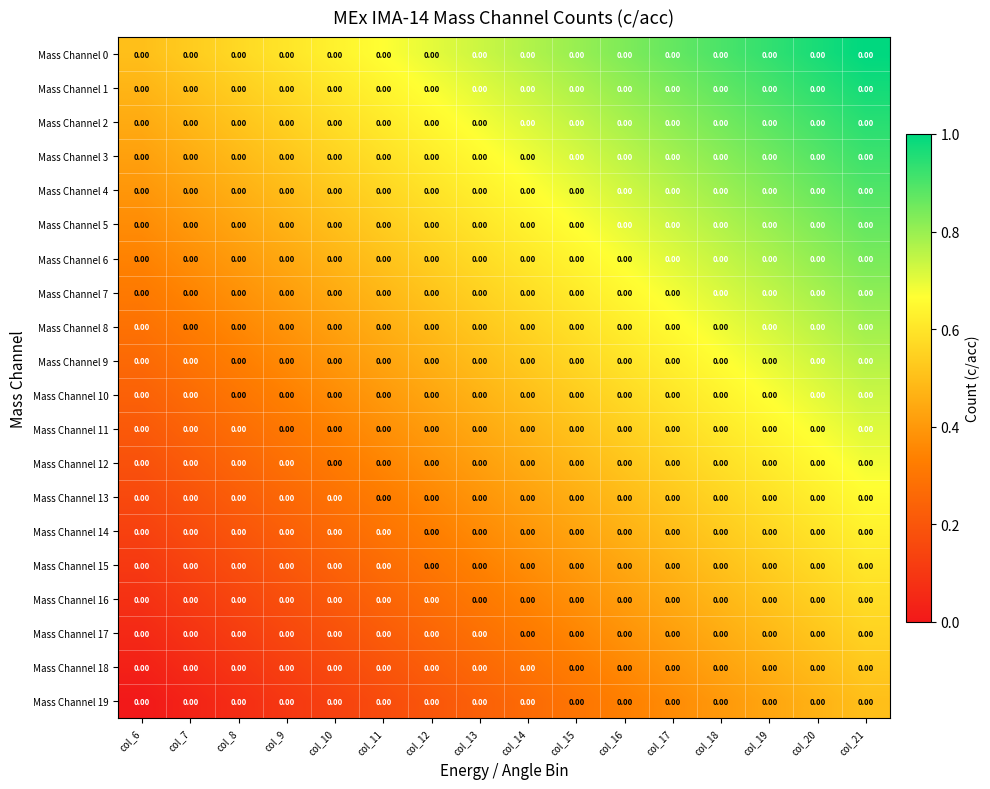

How many Mass Channel 3 values are between 0 and 1?

16